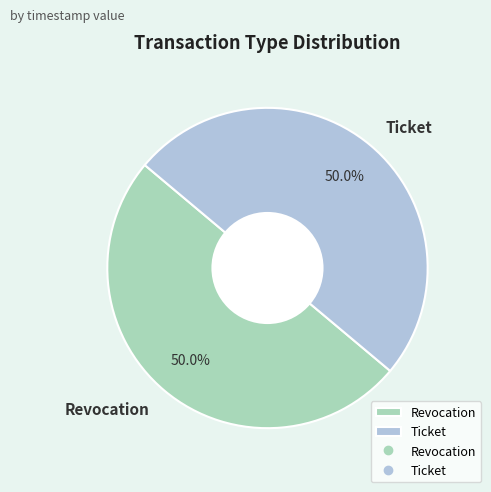

The Ticket slice represents 50% of the pie. True or false?

True